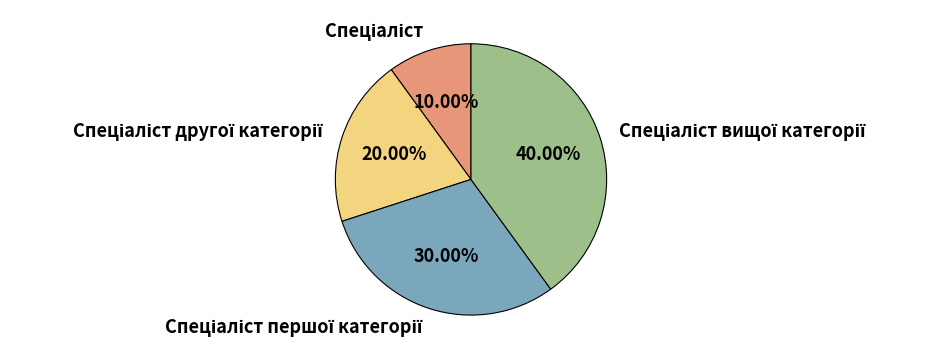

Does any single category account for the majority?

No